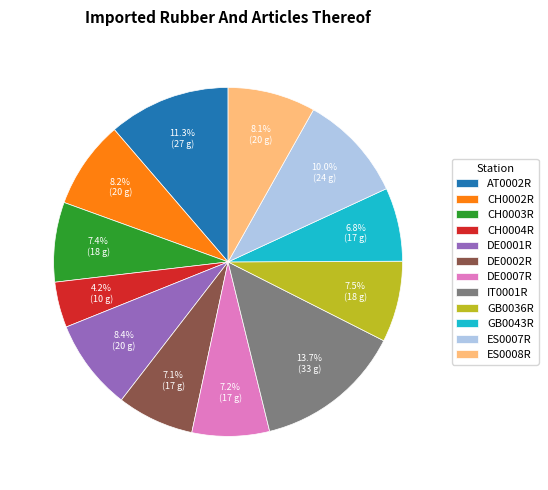

Approximately how many times larger is the value at GB0036R compared to CH0002R?

0.9